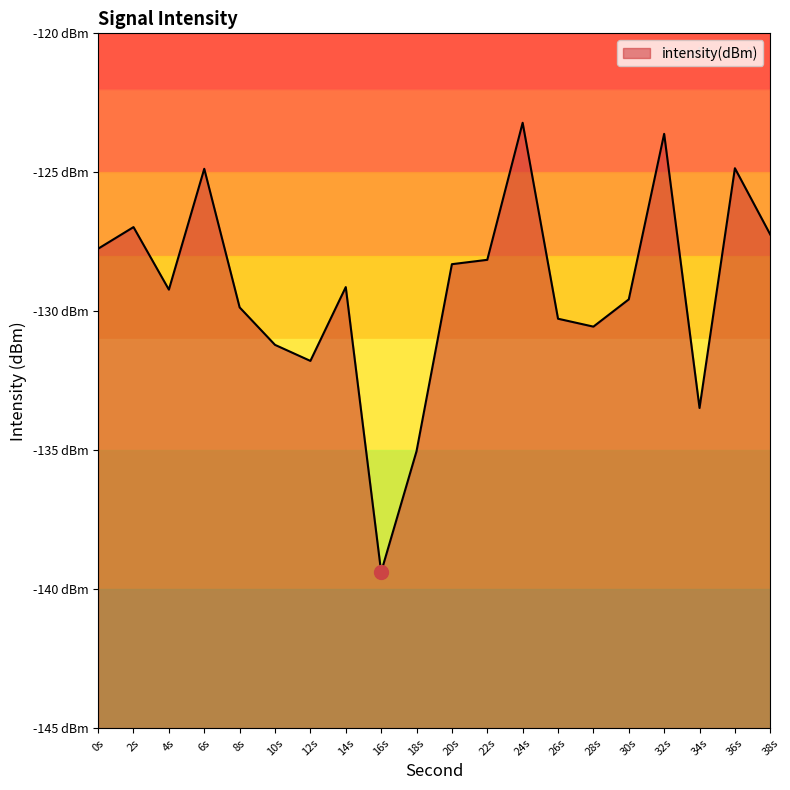

List the labels in order of value, largest first.

24s, 32s, 36s, 6s, 2s, 38s, 0s, 22s, 20s, 14s, 4s, 30s, 8s, 26s, 28s, 10s, 12s, 34s, 18s, 16s